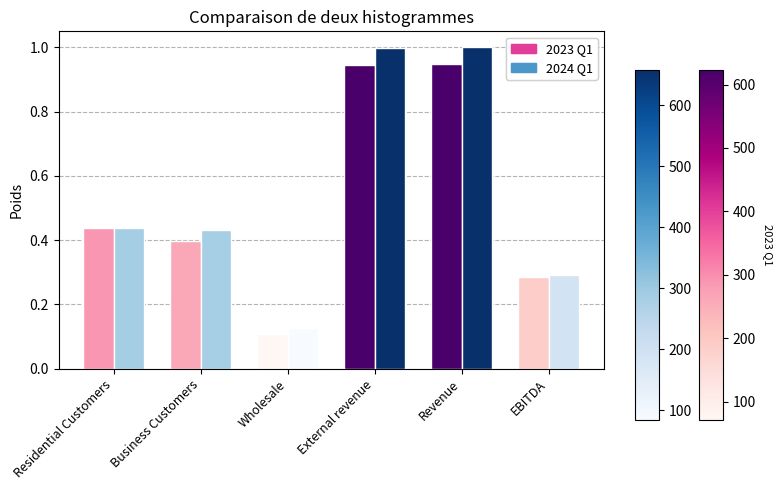

Which label corresponds to the smallest value in the chart?

Wholesale